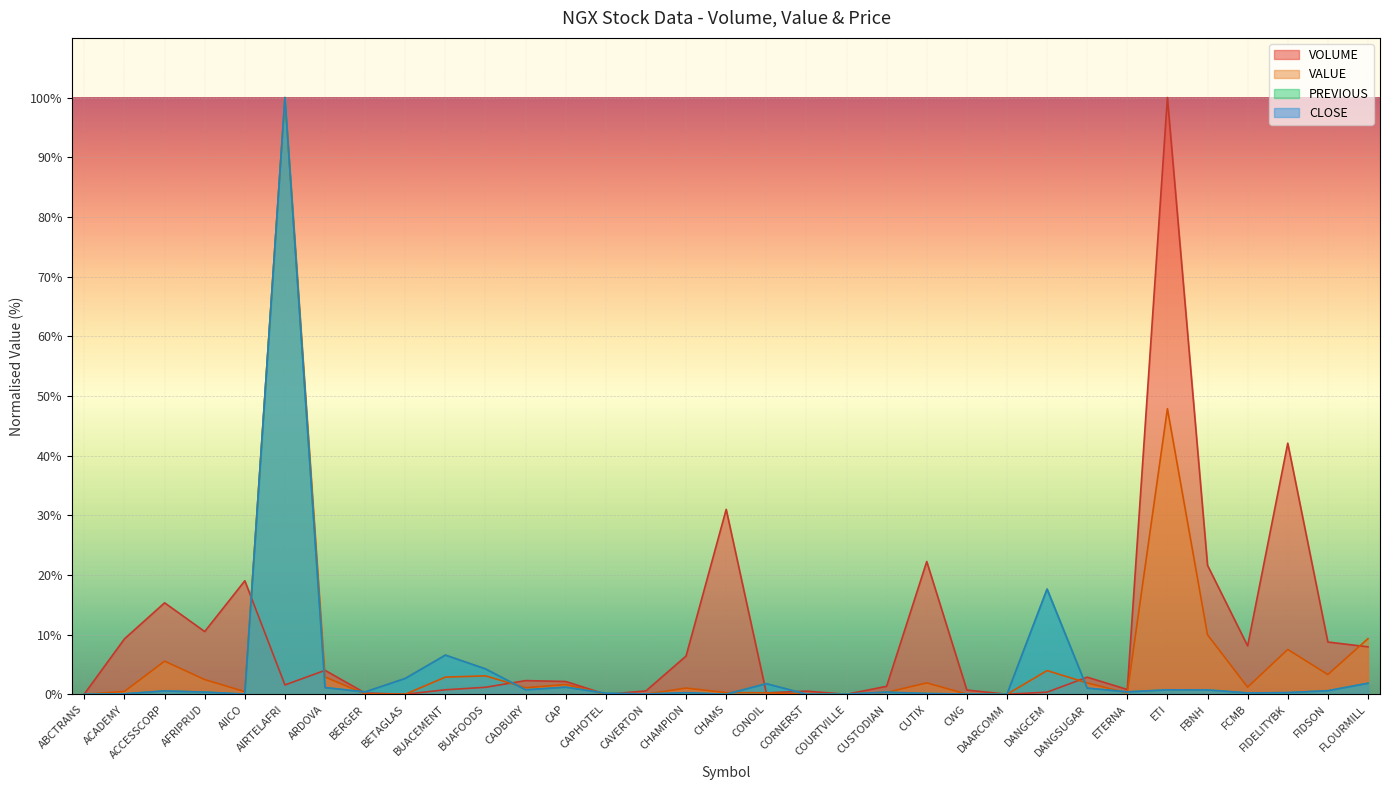

Rank the categories by PREVIOUS value from lowest to highest.

DAARCOMM, CHAMS, ABCTRANS, COURTVILLE, CORNERST, AIICO, CWG, CAVERTON, ACADEMY, CUTIX, CAPHOTEL, FCMB, CHAMPION, FIDELITYBK, CUSTODIAN, AFRIPRUD, BERGER, ETERNA, ACCESSCORP, FIDSON, FBNH, ETI, CADBURY, DANGSUGAR, ARDOVA, CAP, CONOIL, FLOURMILL, BETAGLAS, BUAFOODS, BUACEMENT, DANGCEM, AIRTELAFRI